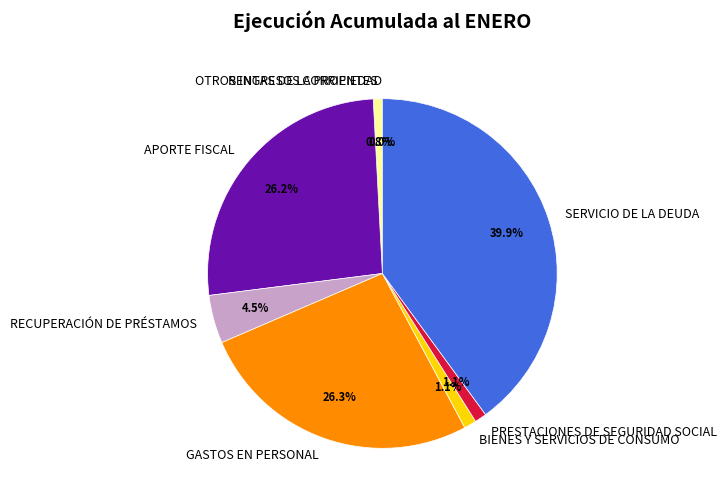

Is the sum of BIENES Y SERVICIOS DE CONSUMO and RECUPERACIÓN DE PRÉSTAMOS greater than half?

No